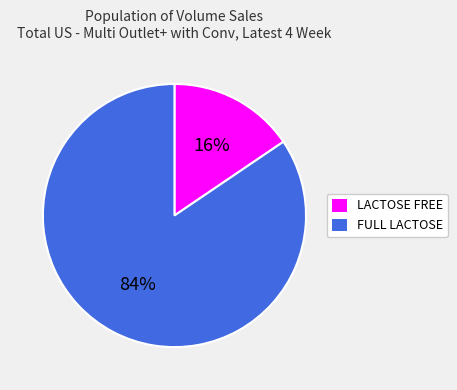

Count the number of slices in the pie.

2